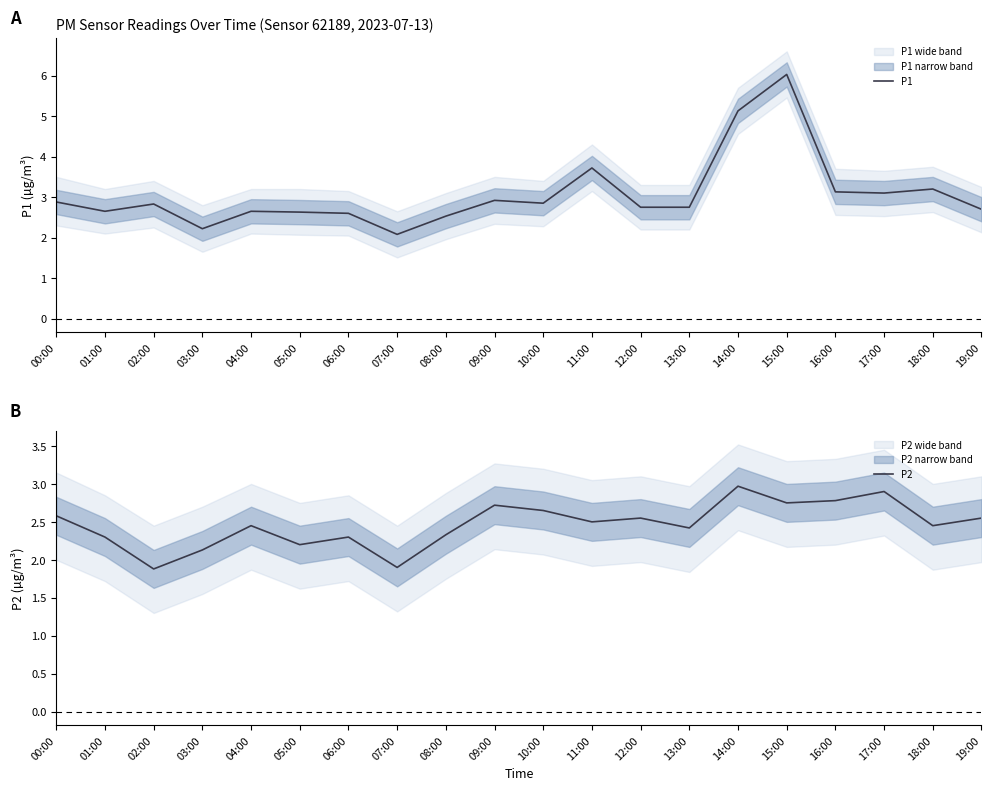

Reading right to left, extract all data points from this chart.

P1: 2.7	3.2	3.1	3.1	6.0	5.1	2.8	2.8	3.7	2.9	2.9	2.5	2.1	2.6	2.6	2.6	2.2	2.8	2.6	2.9
P2: 2.5	2.5	2.9	2.8	2.8	3.0	2.4	2.5	2.5	2.6	2.7	2.3	1.9	2.3	2.2	2.5	2.1	1.9	2.3	2.6